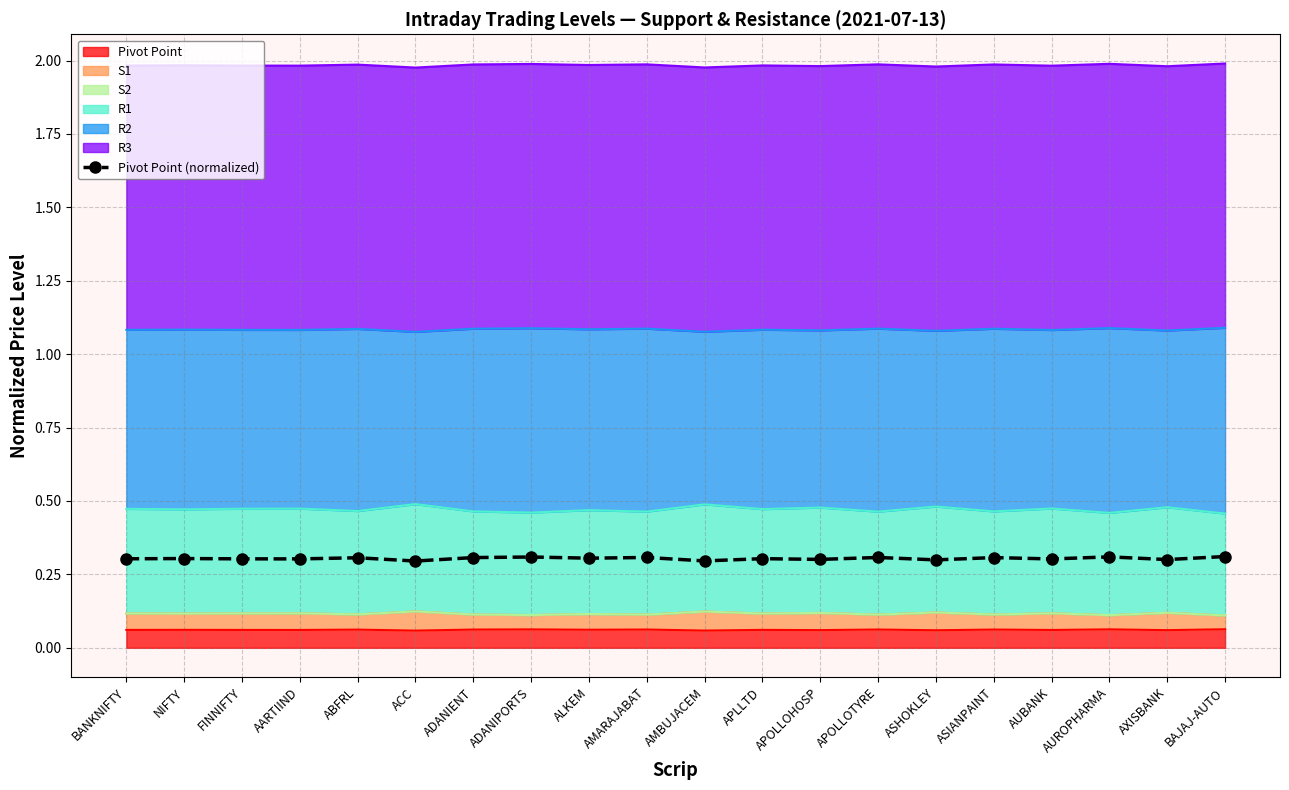

Count the values in the range 0 to 1.

20